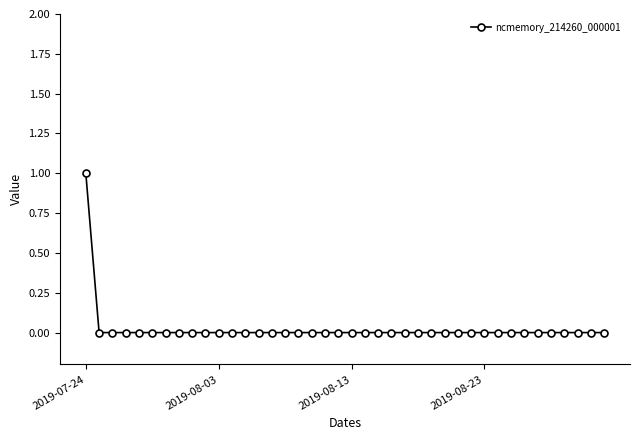

Which label corresponds to the largest value in the chart?

2019-07-24